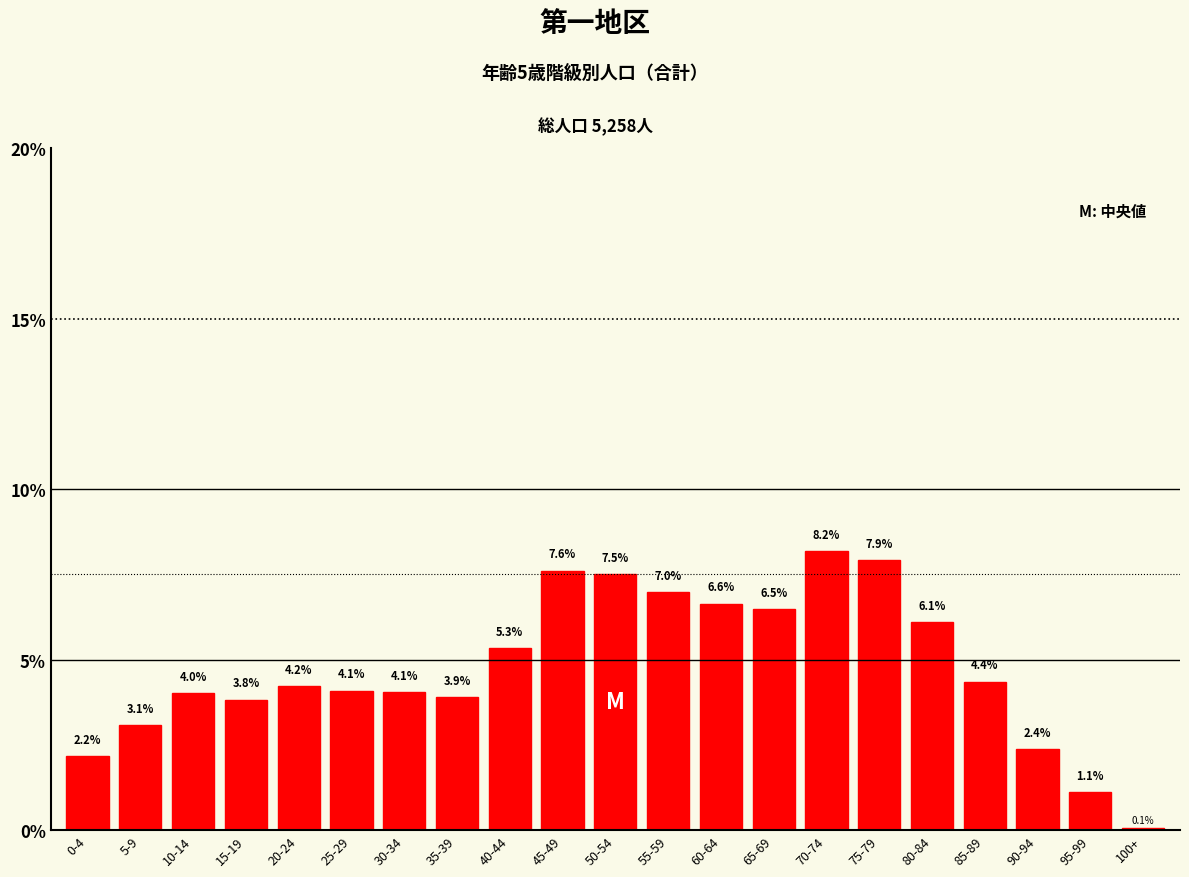

Reading left to right, list all the values displayed in this chart.

0-4=2.2	5-9=3.1	10-14=4.0	15-19=3.8	20-24=4.2	25-29=4.1	30-34=4.1	35-39=3.9	40-44=5.3	45-49=7.6	50-54=7.5	55-59=7.0	60-64=6.6	65-69=6.5	70-74=8.2	75-79=7.9	80-84=6.1	85-89=4.4	90-94=2.4	95-99=1.1	100+=0.1